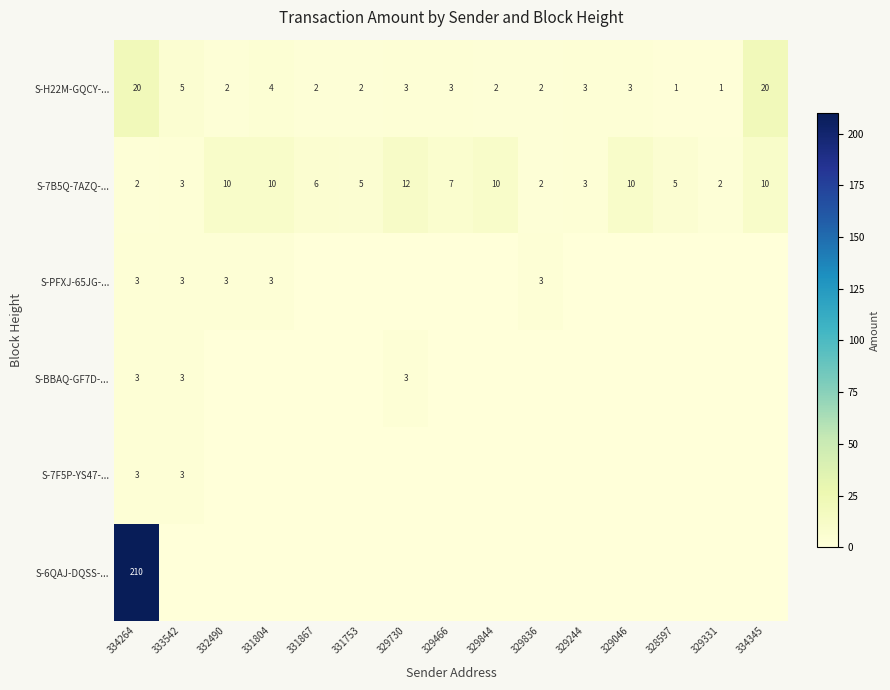

What is the average value of the S-7B5Q-7AZQ-... series?

6